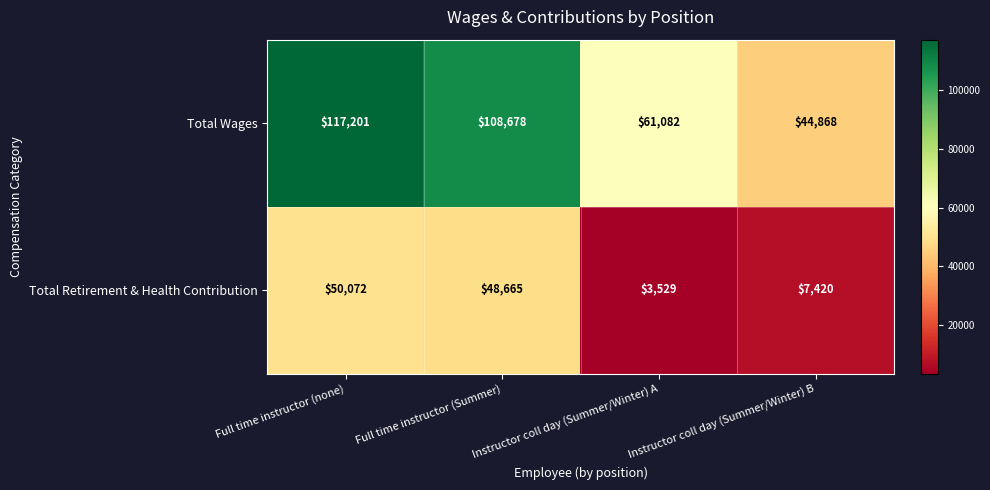

At which category is the sum across all series the highest?

Full time instructor (none)